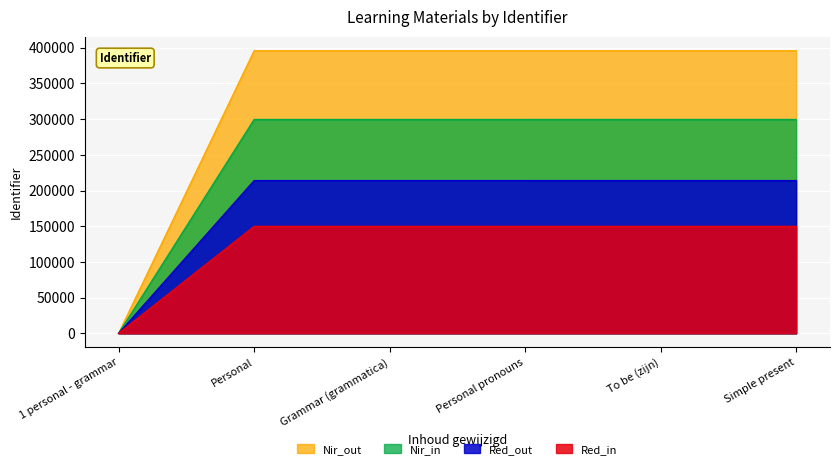

Which series has the largest total across all categories?

Nir_out